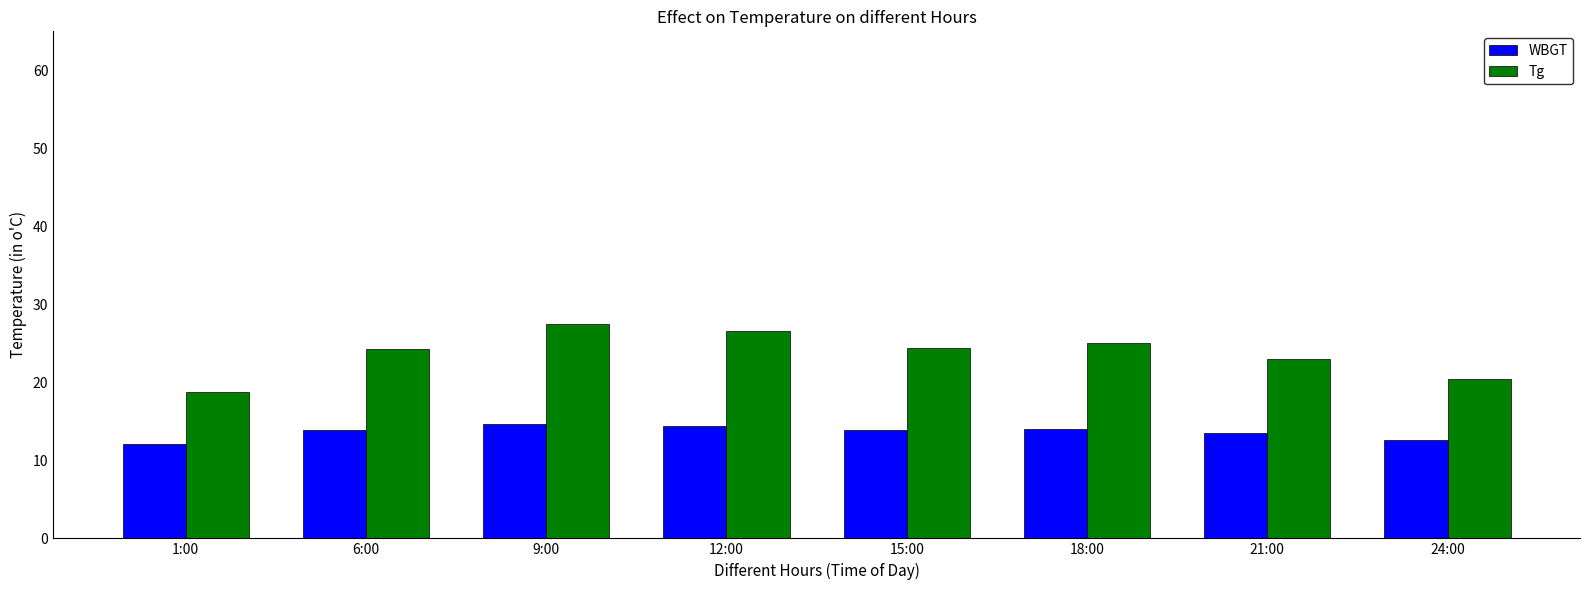

What is the lowest value of the Tg series?

18.8